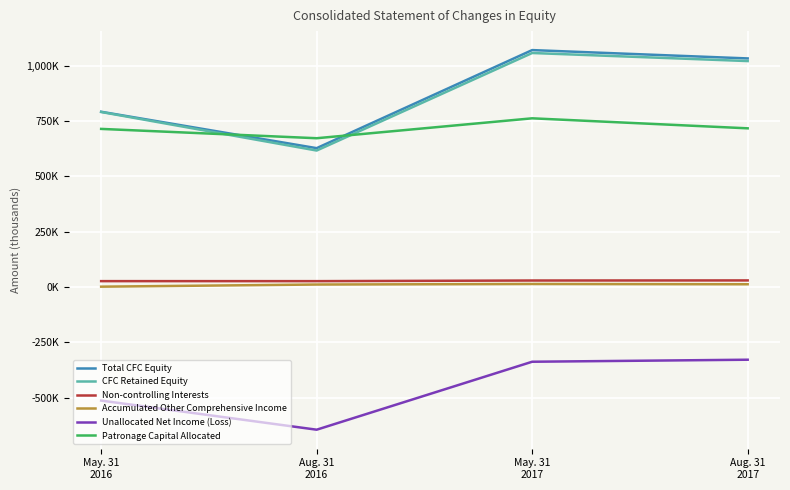

What is the sum of all CFC Retained Equity values?

3483471